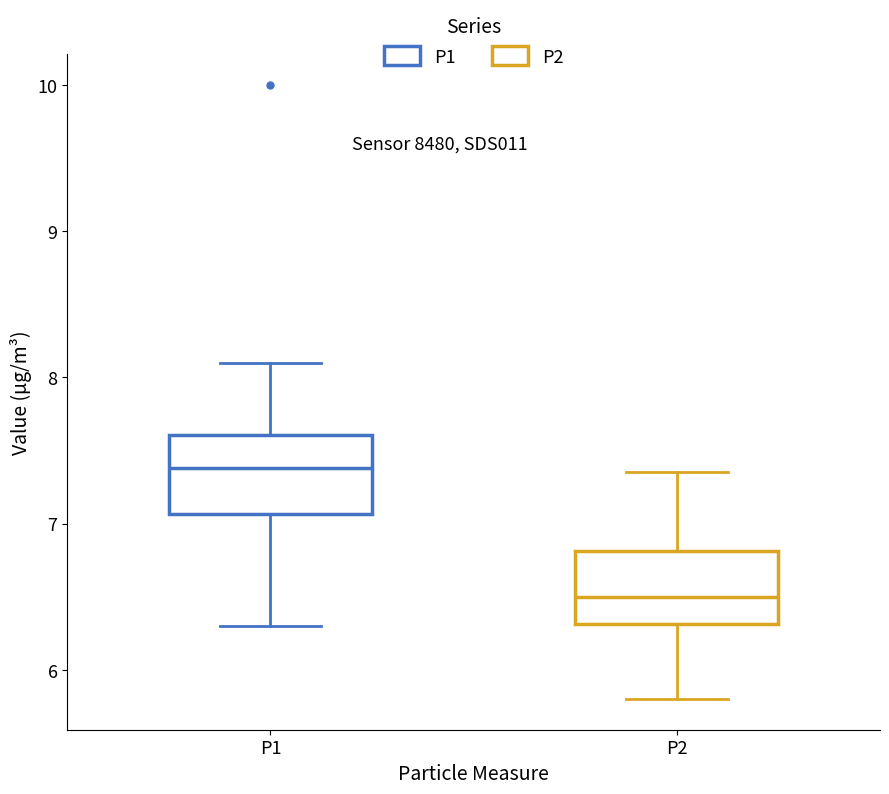

Where does the lower whisker of the box for P1 end on the y-axis? The values are not printed on the chart, so give them approximately, as read against the axis.

6.3